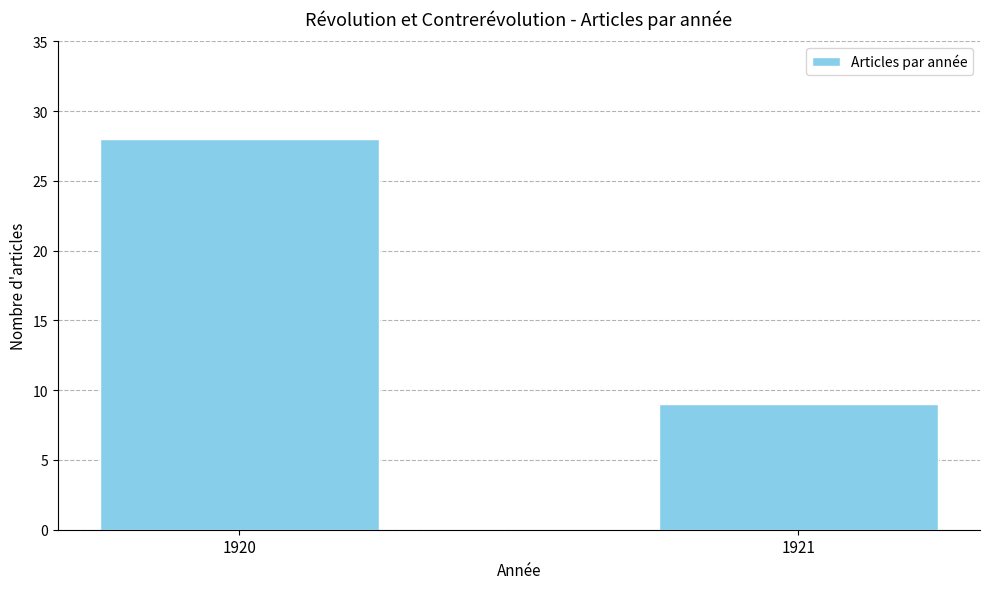

Approximately how many times larger is the value at 1921 compared to 1920?

0.3